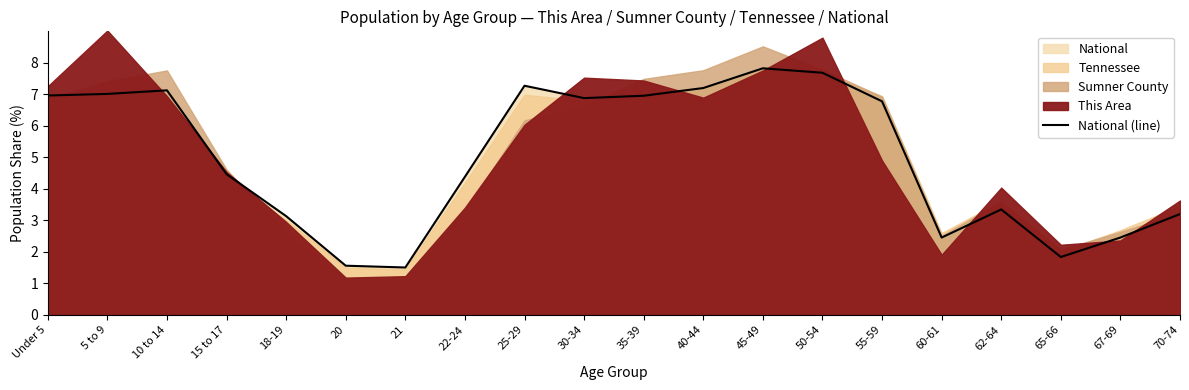

List the labels in order of value, largest first.

45-49, 50-54, 25-29, 40-44, 10 to 14, 5 to 9, Under 5, 35-39, 30-34, 55-59, 15 to 17, 22-24, 62-64, 70-74, 18-19, 67-69, 60-61, 65-66, 20, 21